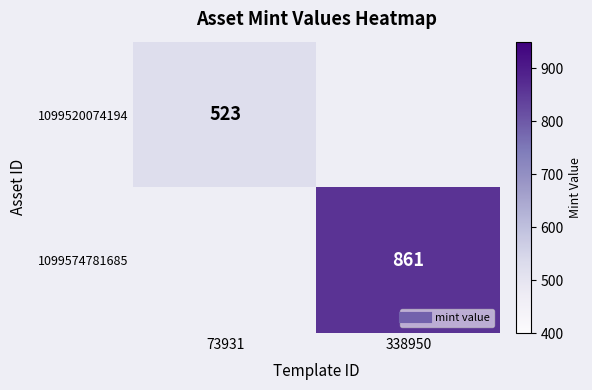

The 1099520074194 series shows 230 at 338950. True or false?

False